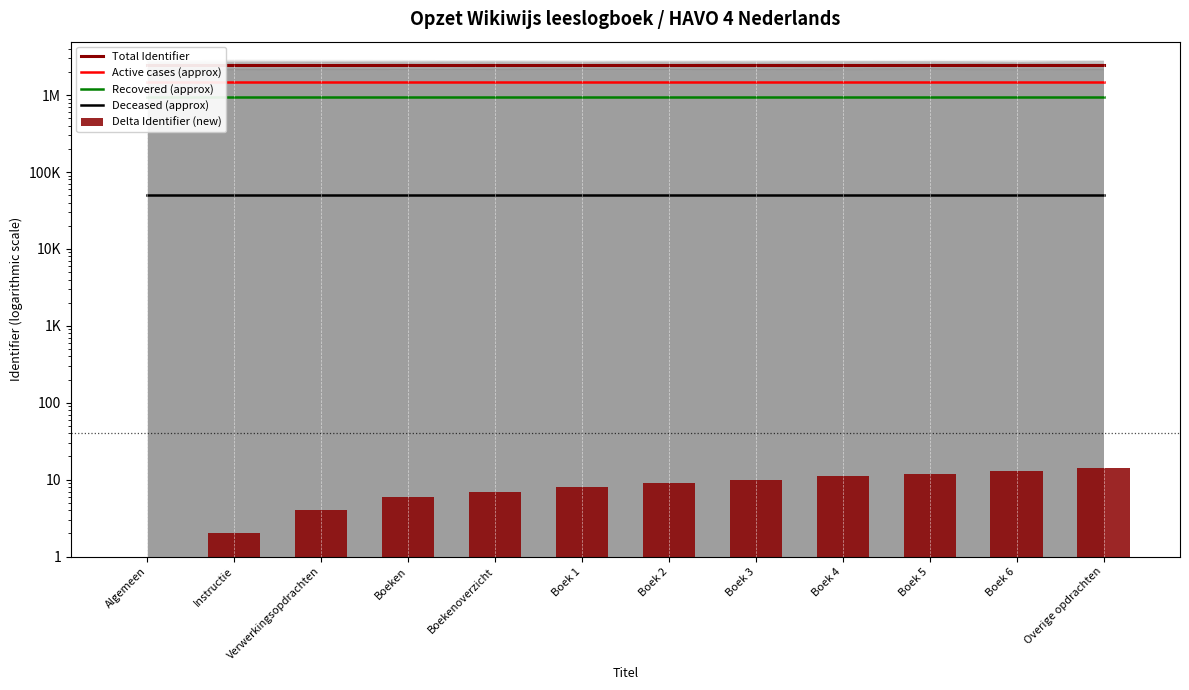

The Recovered (approx) series shows 1535618.8 at Boek 3. True or false?

False